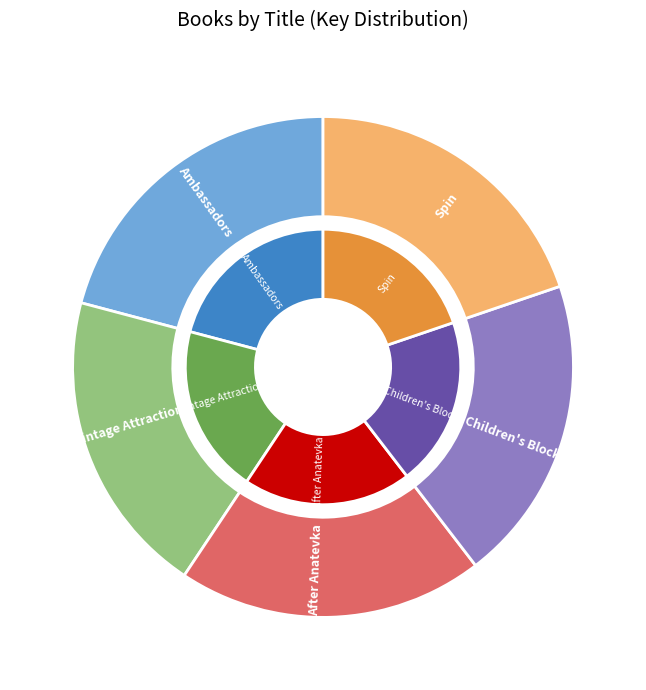

How many segments does this pie chart have?

5